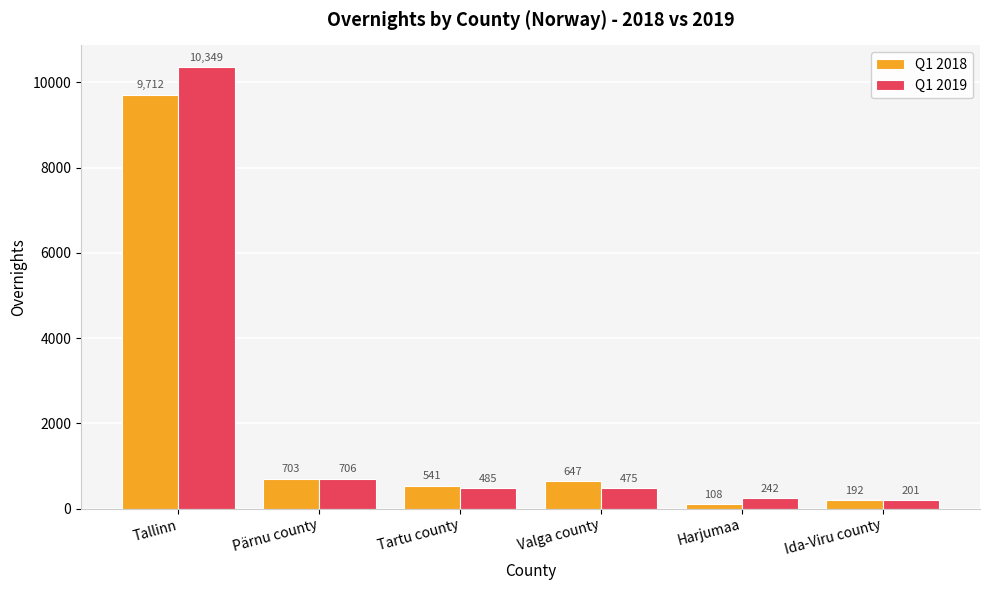

What position from the left is Valga county?

4